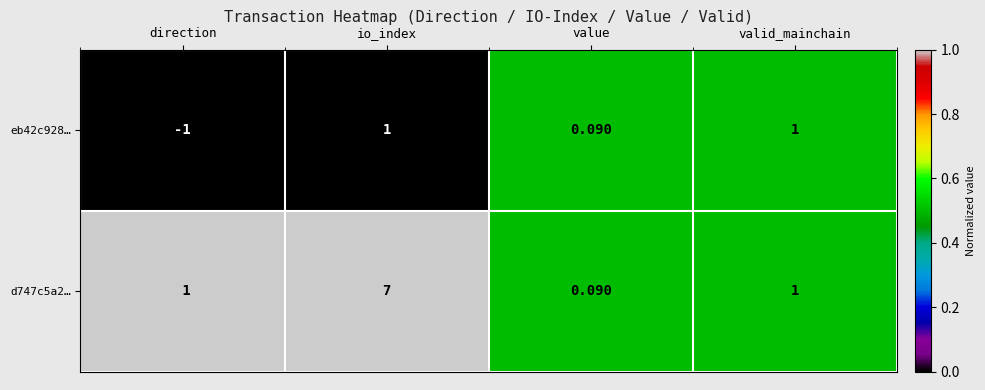

At which category does the chart reach its minimum across all series?

direction